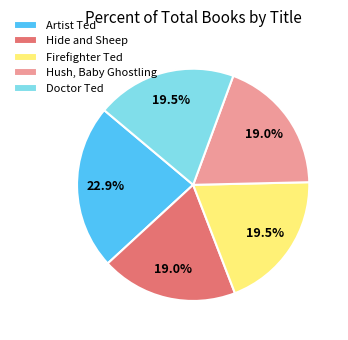

Count the number of slices in the pie.

5